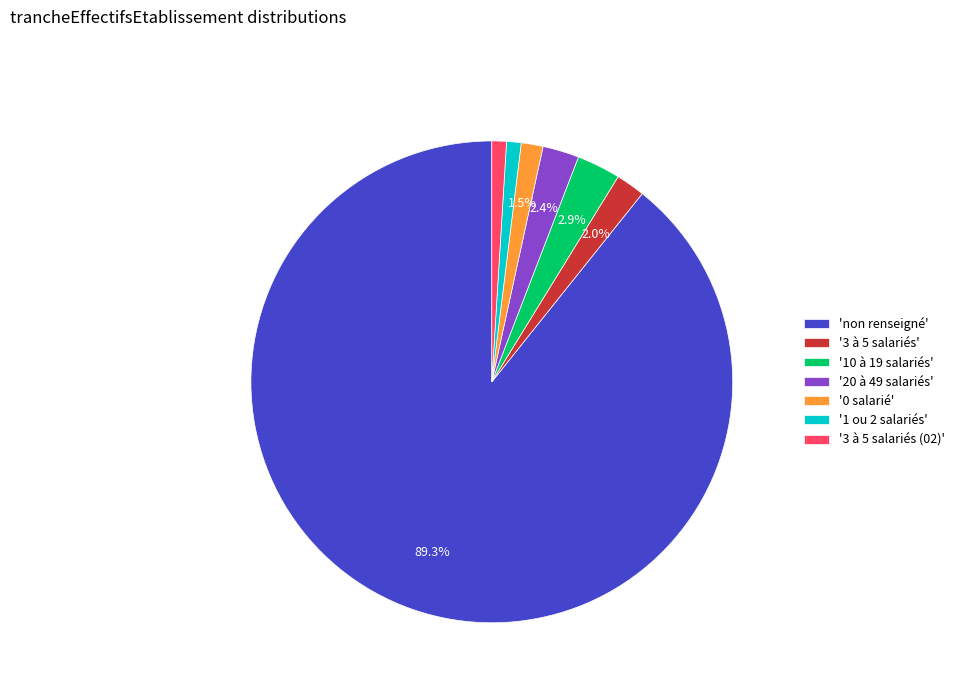

Is the sum of 'non renseigné' and '3 à 5 salariés' greater than half?

Yes